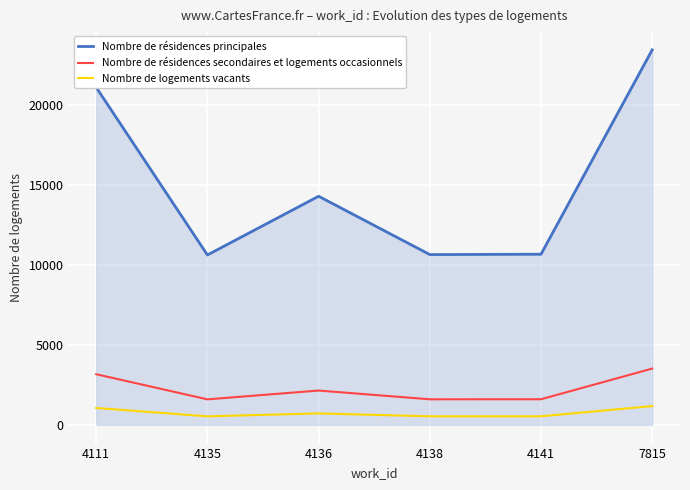

What is the total value across all series at 7815?

28108.8